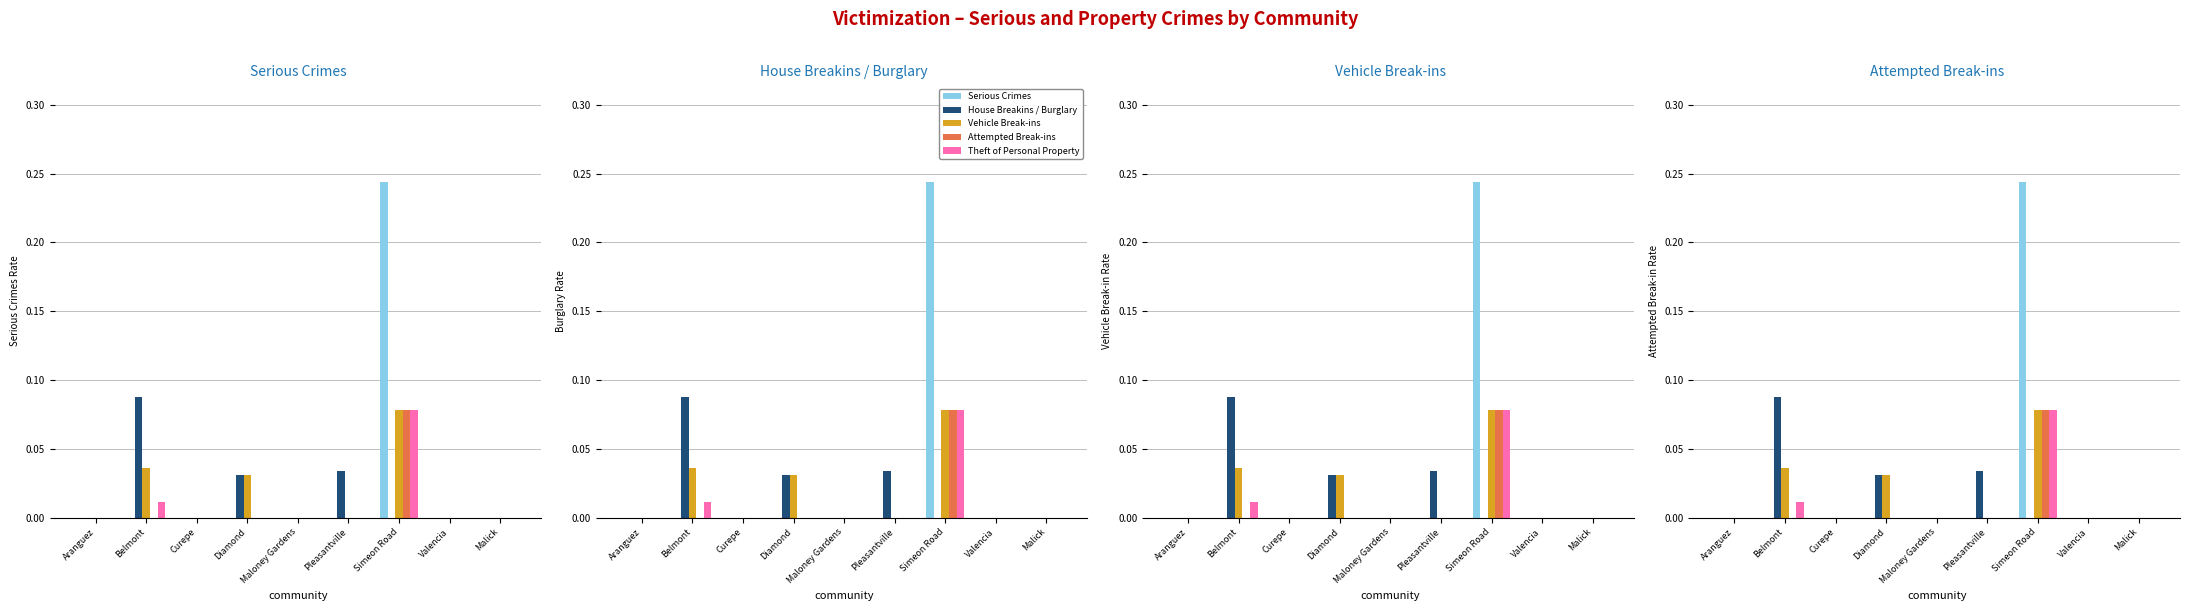

Reading left to right, extract all data points from this chart.

Serious Crimes: 0.0	0.0	0.0	0.0	0.0	0.0	0.2	0.0	0.0
House Breakins / Burglary: 0.0	0.1	0.0	0.0	0.0	0.0	0.0	0.0	0.0
Vehicle Break-ins: 0.0	0.0	0.0	0.0	0.0	0.0	0.1	0.0	0.0
Attempted Break-ins: 0.0	0.0	0.0	0.0	0.0	0.0	0.1	0.0	0.0
Theft of Personal Property: 0.0	0.0	0.0	0.0	0.0	0.0	0.1	0.0	0.0